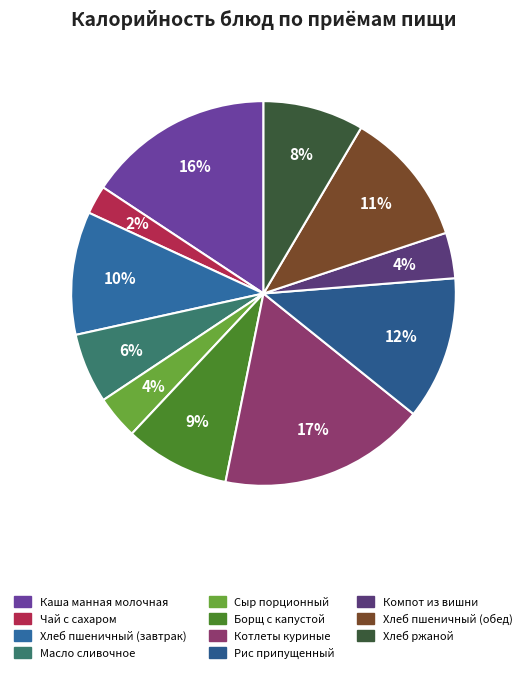

Is Хлеб пшеничный (обед) the majority of the pie?

No